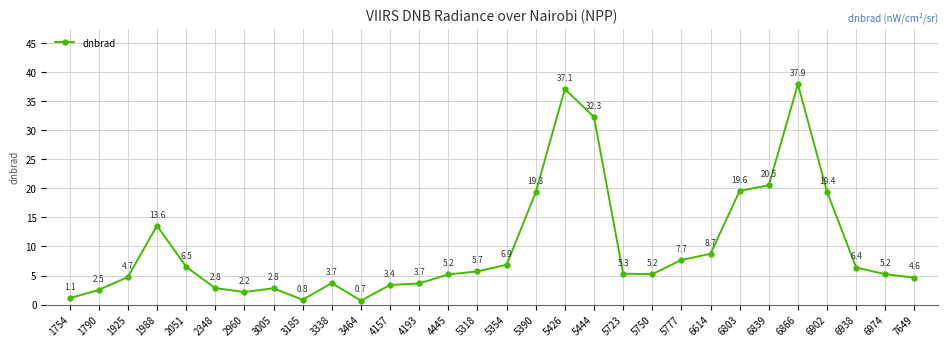

How many points are higher than both their immediate neighbors (excluding endpoints)?

5